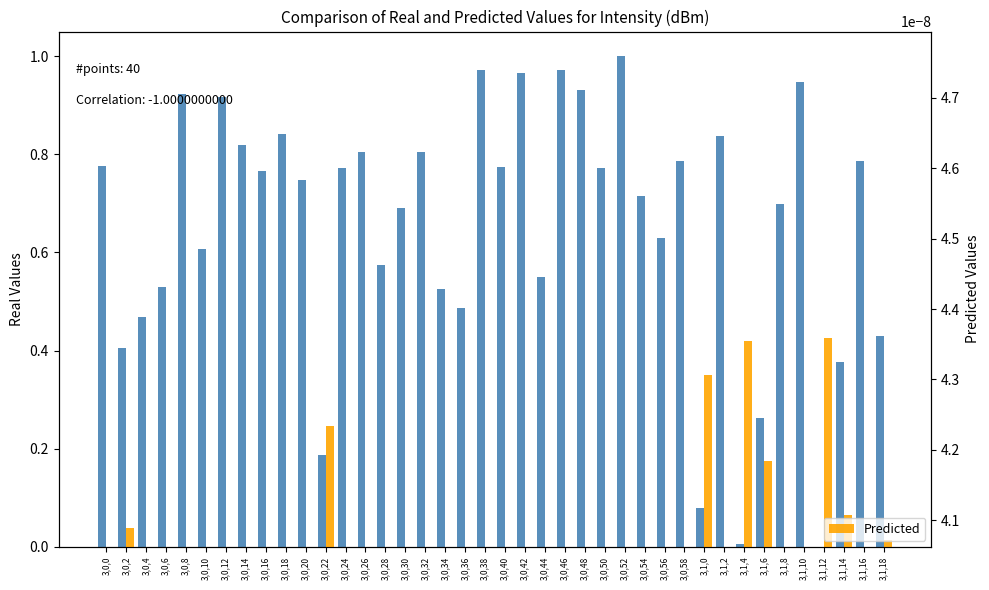

Between 3,0,18 and 3,0,14, which is larger?

3,0,18